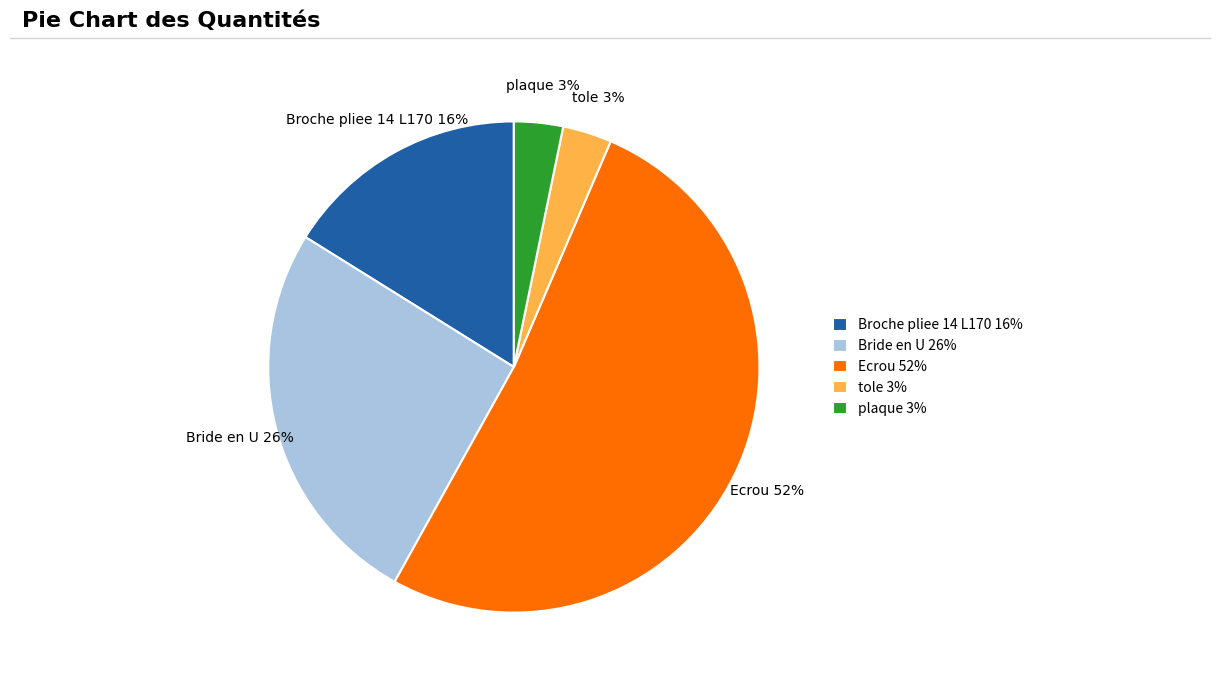

To the nearest percent, what is the combined percentage of Bride en U 26% and tole 3%?

29%